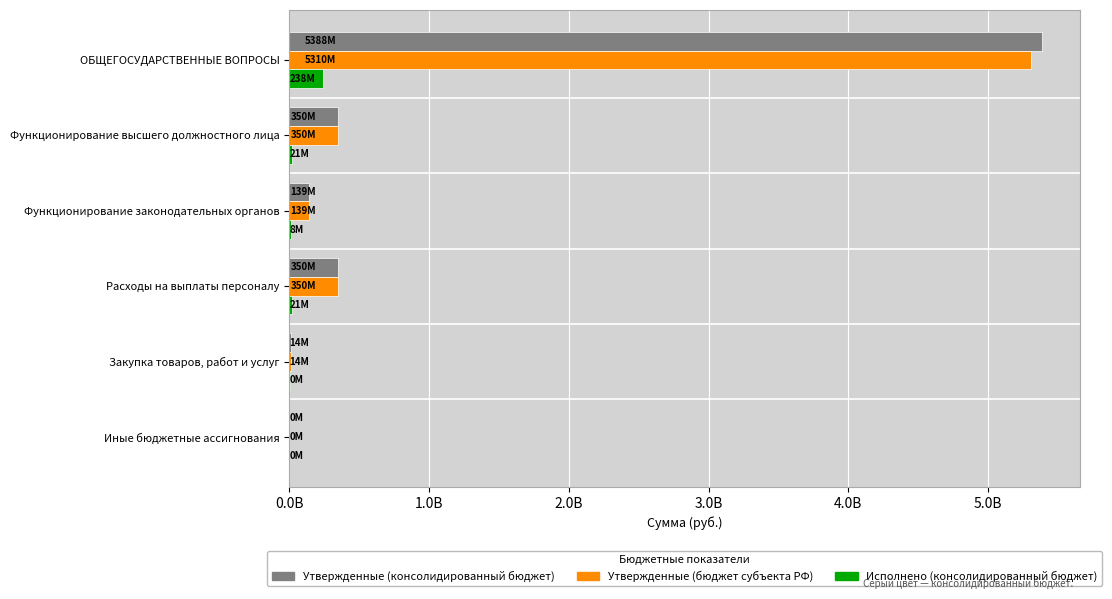

What is the difference between the maximum and minimum values in the Исполнено (консолидированный бюджет) series?

238268102.1